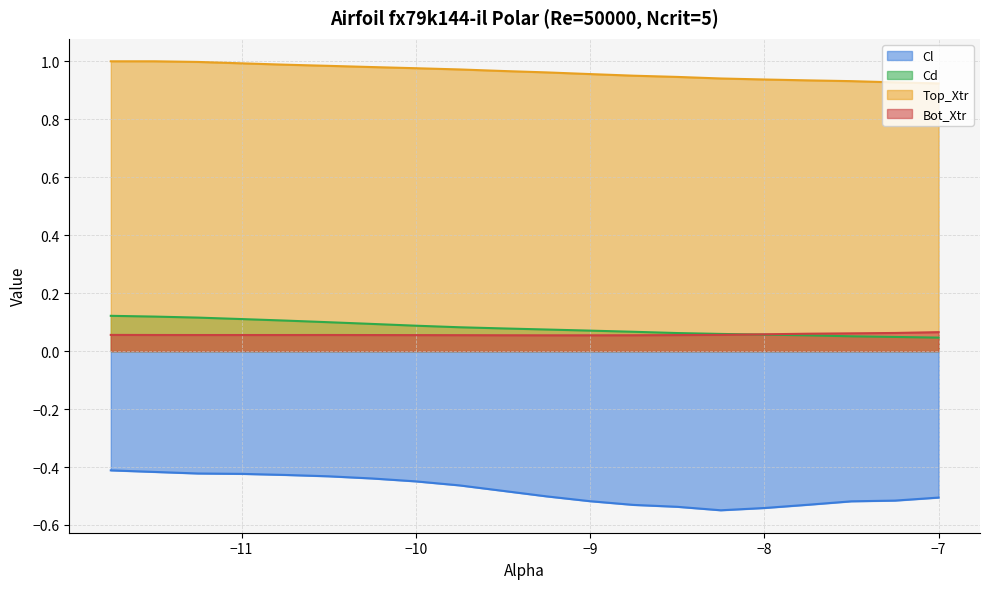

How many series are shown in this chart?

4